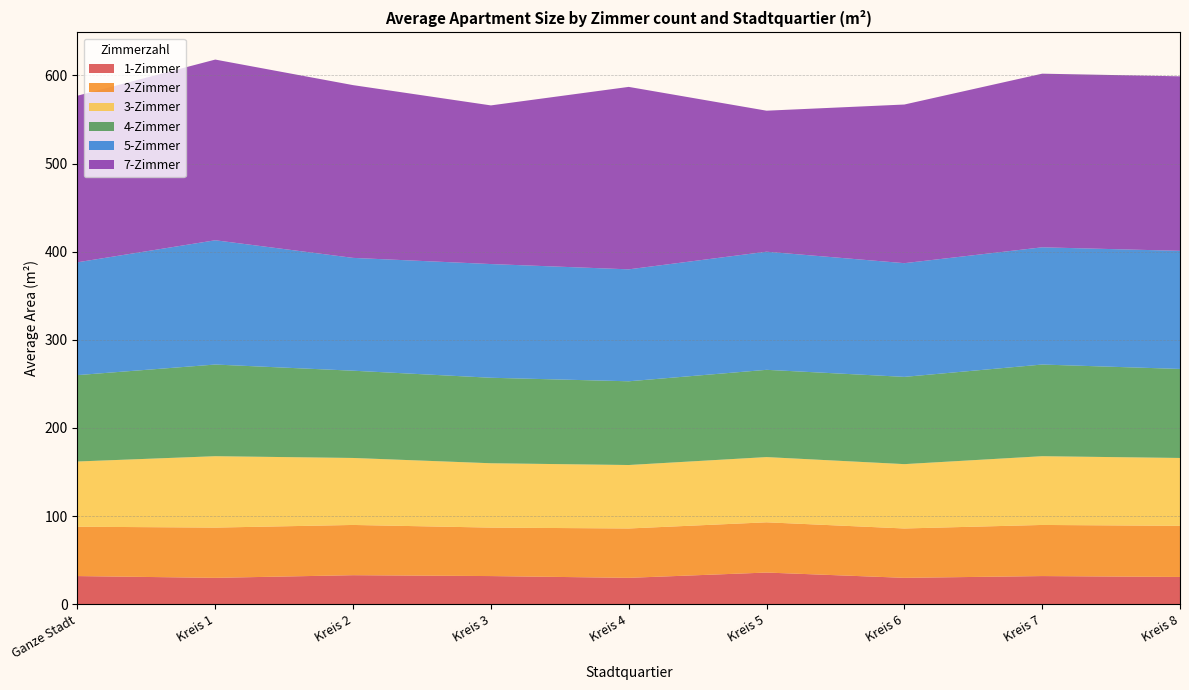

Reading left to right, extract all data points from this chart.

1-Zimmer: 32	30	33	32	30	36	30	32	31
2-Zimmer: 56	57	57	55	56	57	56	58	58
3-Zimmer: 74	81	76	73	72	74	73	78	77
4-Zimmer: 98	104	99	97	95	99	99	104	101
5-Zimmer: 128	141	128	129	127	134	129	133	134
7-Zimmer: 189	205	196	180	207	160	180	197	198